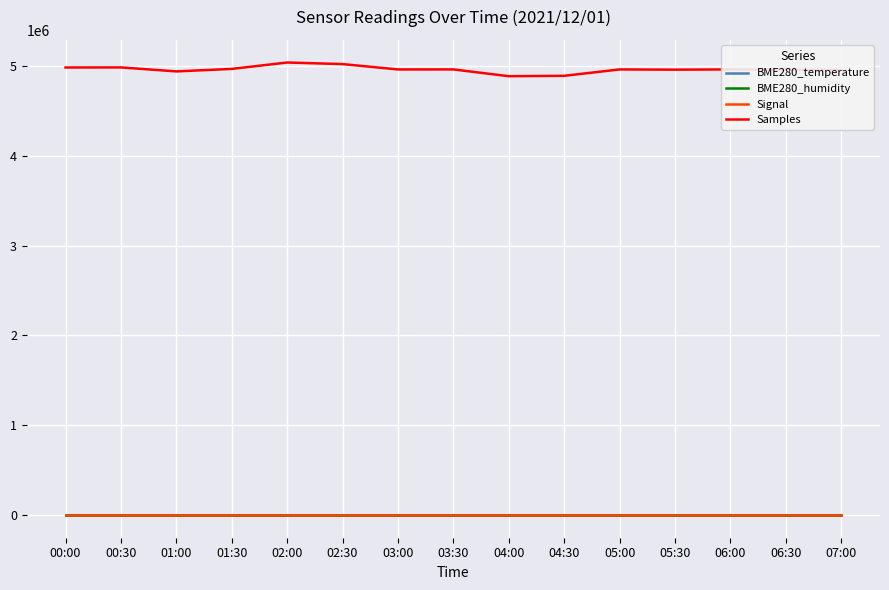

What is the greatest value displayed?

5036821.0